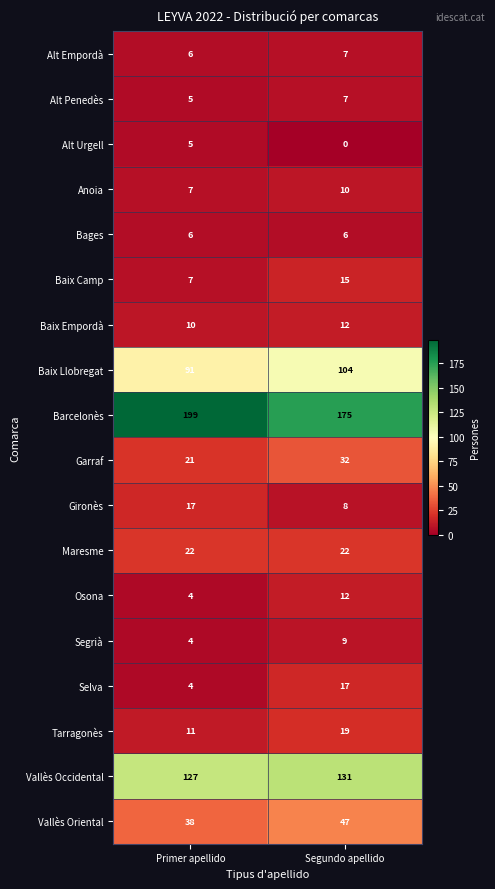

What is the total value across all series at Segundo apellido?

633